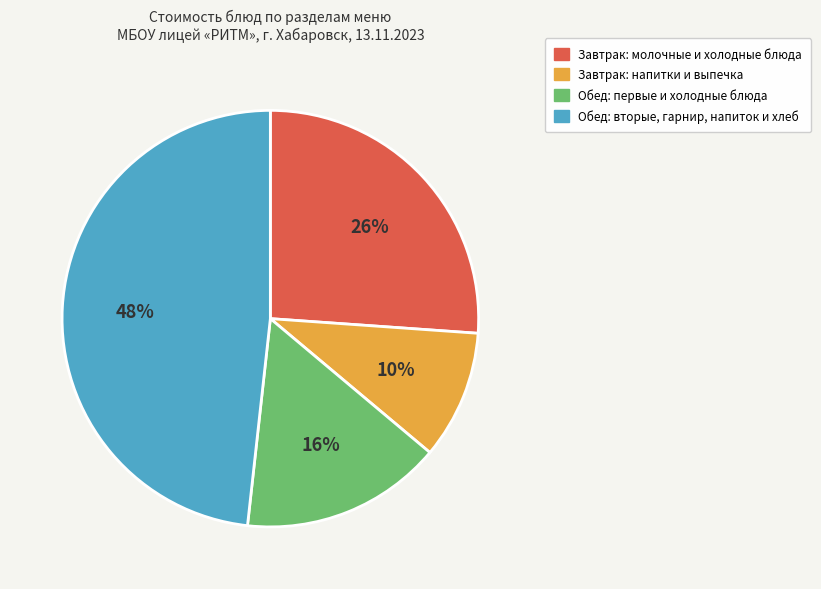

Is there any slice that represents more than half of the pie?

No